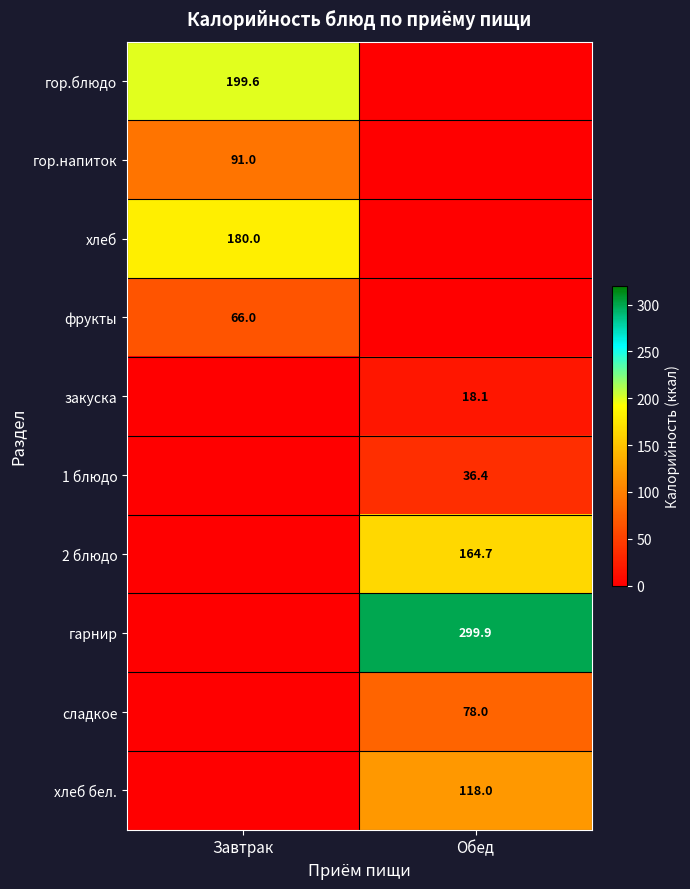

True or false: 2 блюдо has a value of 164.7 at Обед.

True